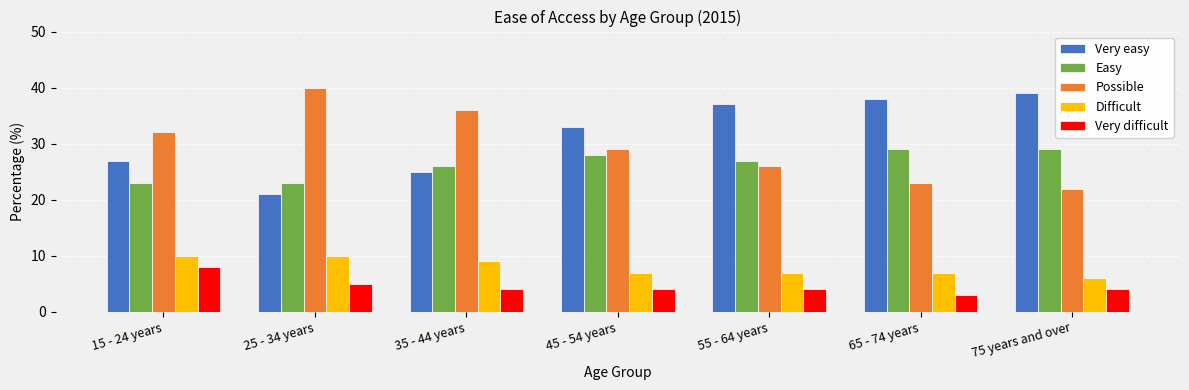

What is the difference between the Possible values at 65 - 74 years and 25 - 34 years?

17